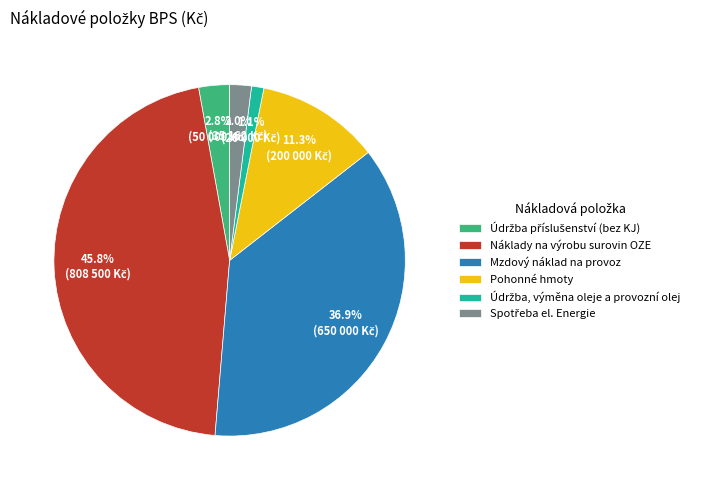

Which category has the biggest portion of the pie?

Náklady na výrobu surovin OZE